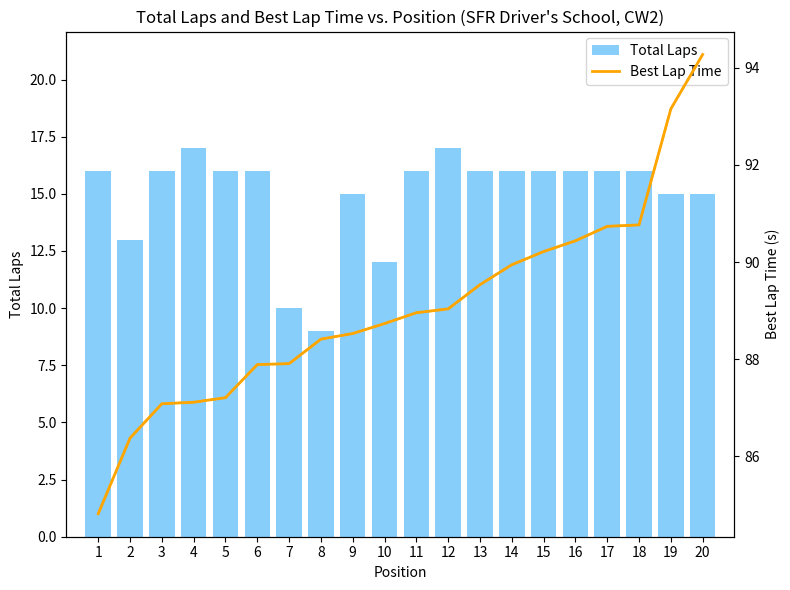

List the series in order of their peak value, lowest first.

Total Laps, Best Lap Time